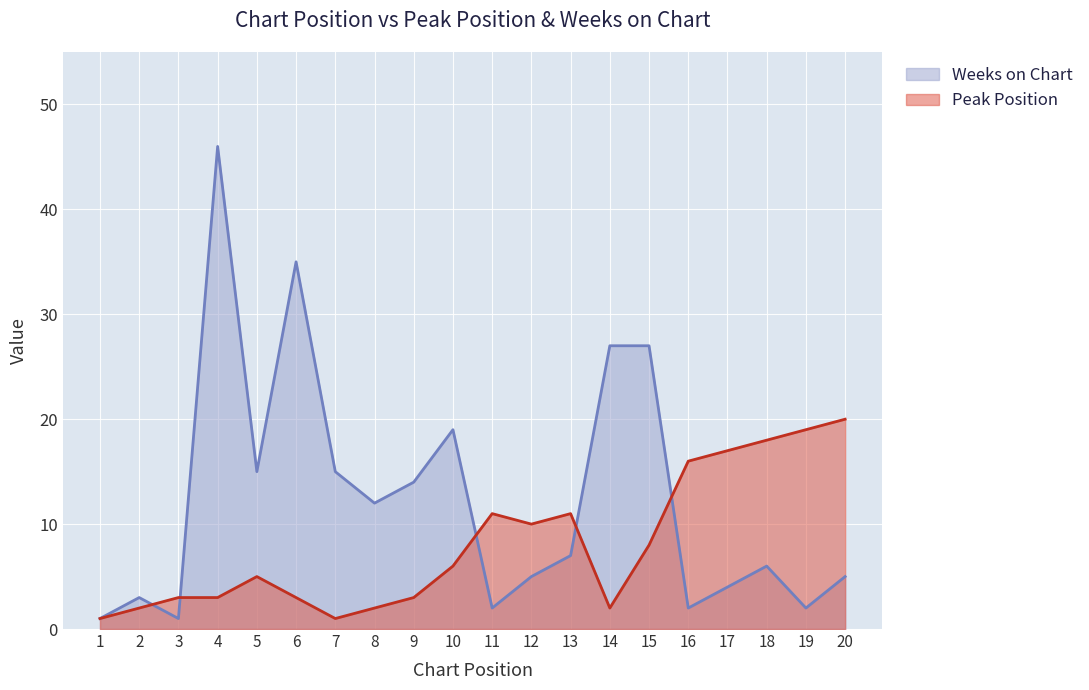

How many data points in Peak Position are less than 6?

10